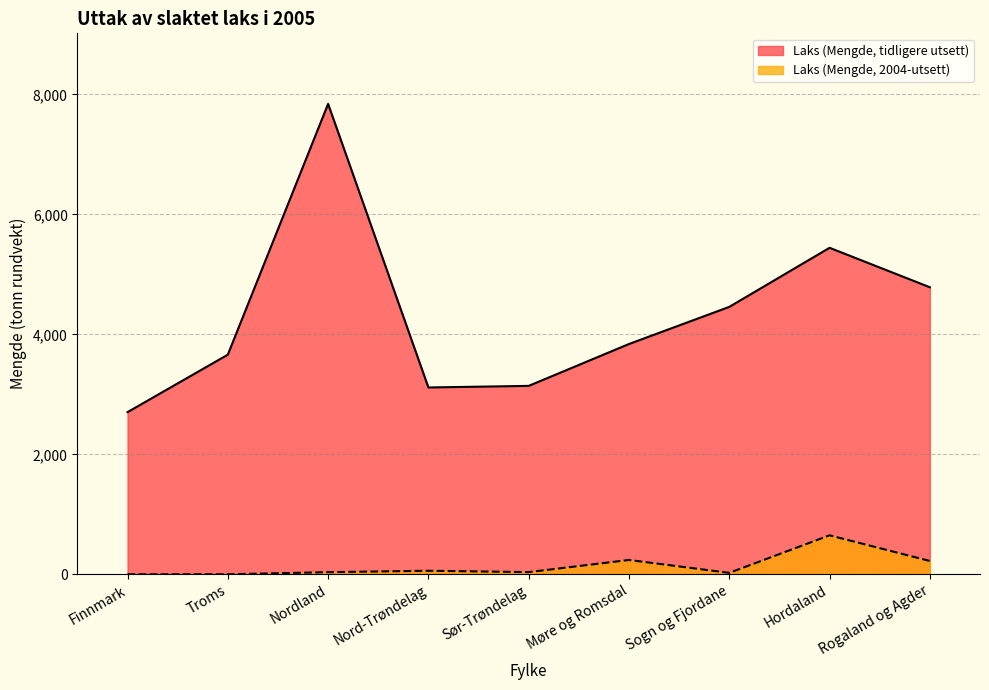

What is the lowest value of the Laks (Mengde, tidligere utsett) series?

2702.9